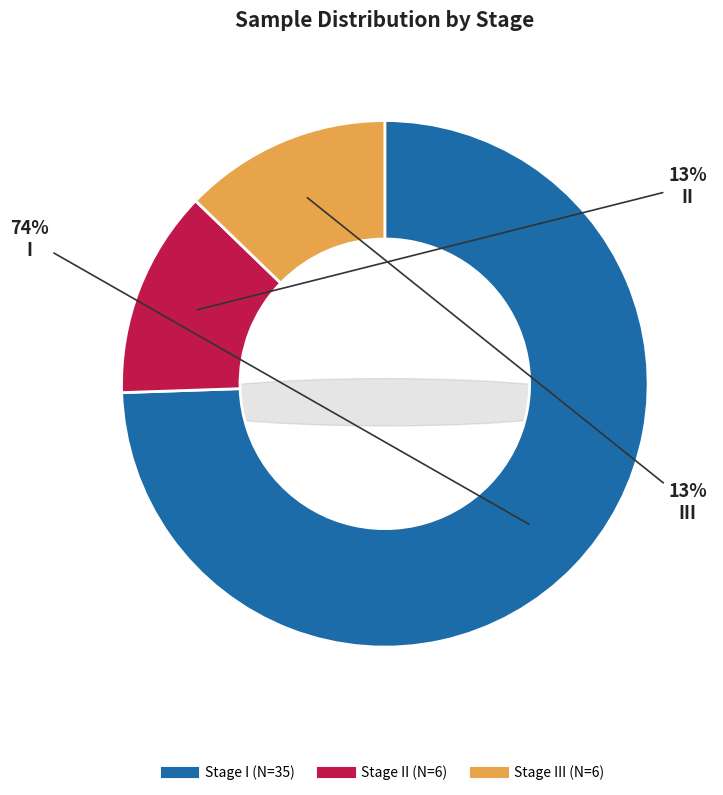

Which category has the biggest portion of the pie?

I